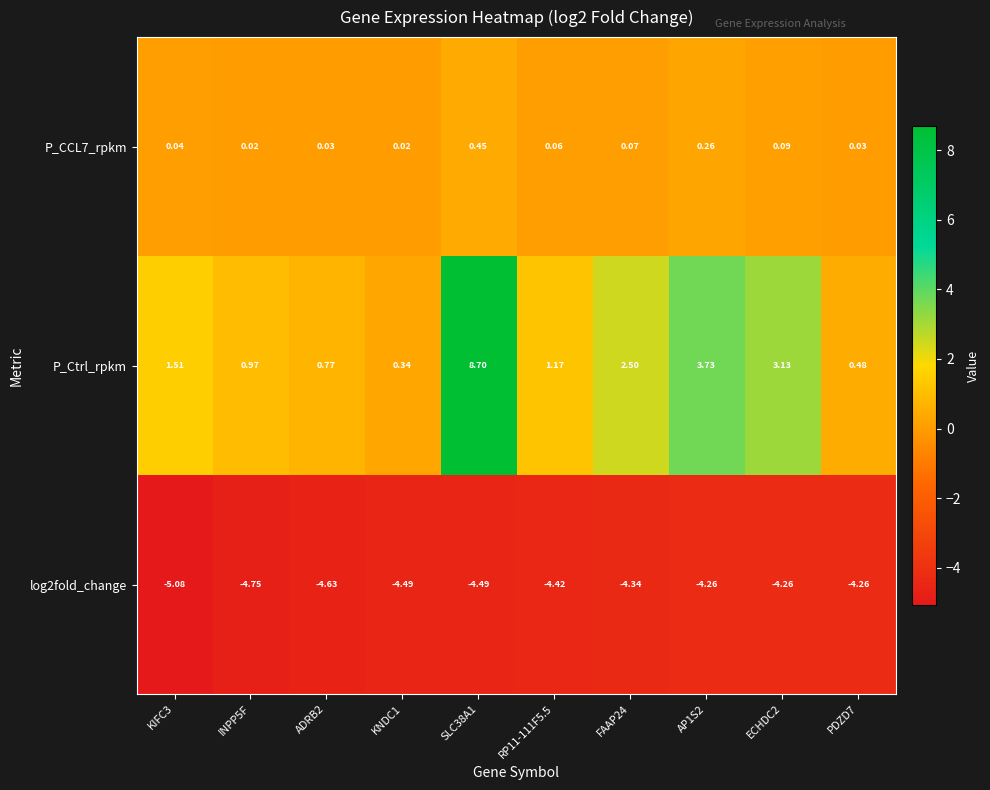

Which series has the largest total across all categories?

P_Ctrl_rpkm